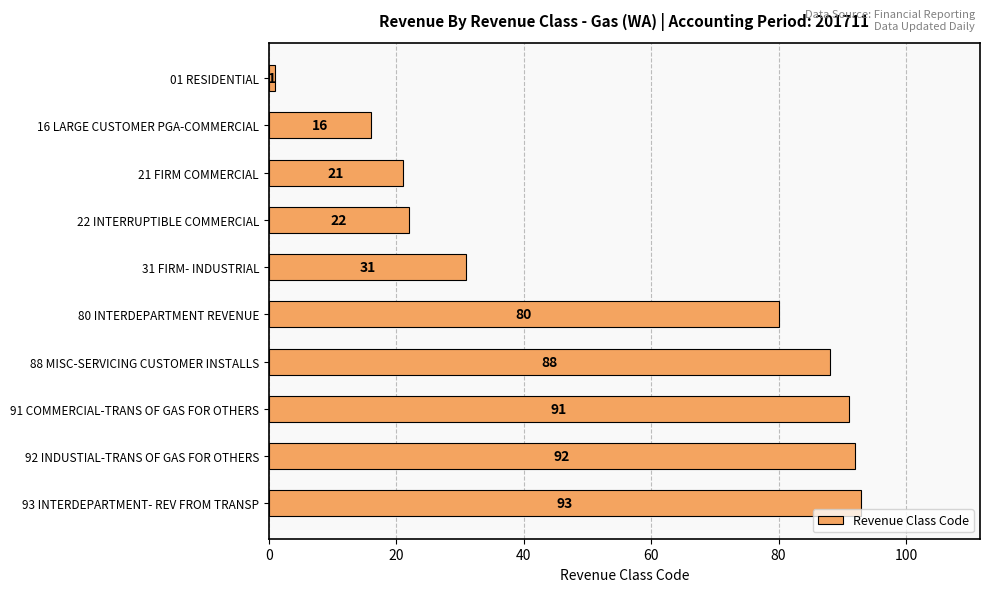

How many categories are shown in the chart?

10